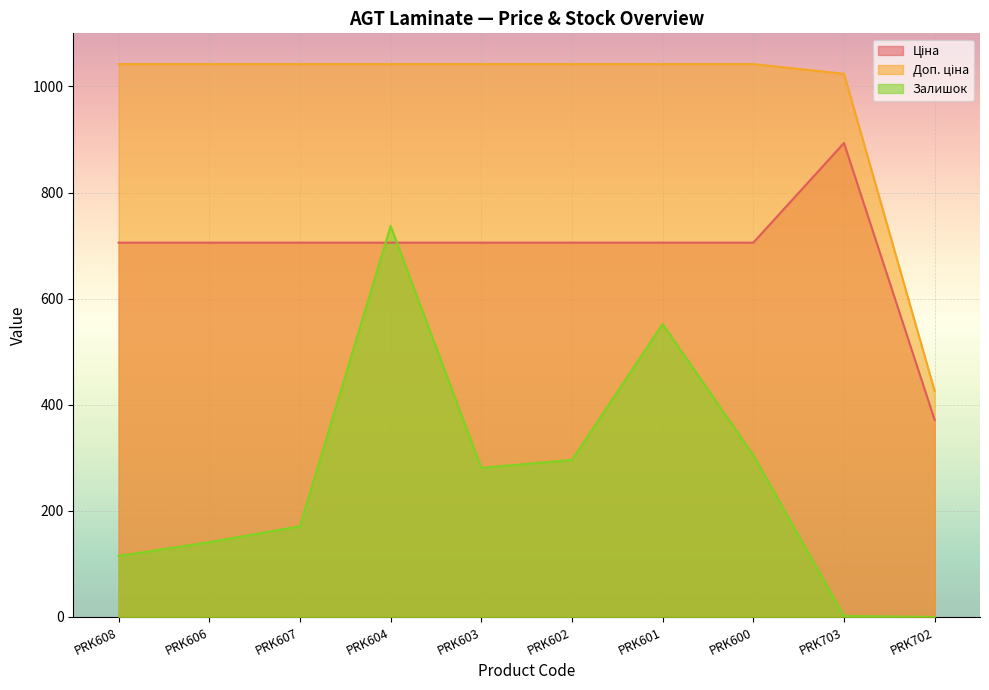

List the series in order of their peak value, lowest first.

Залишок, Ціна, Доп. ціна